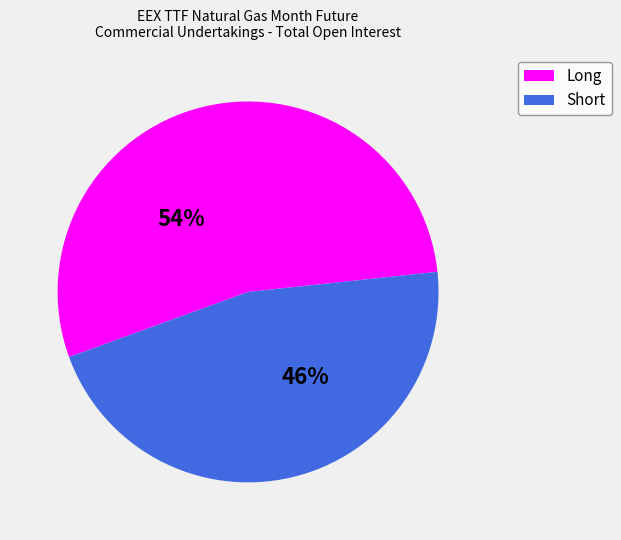

Which slice represents more than half of the pie?

Long